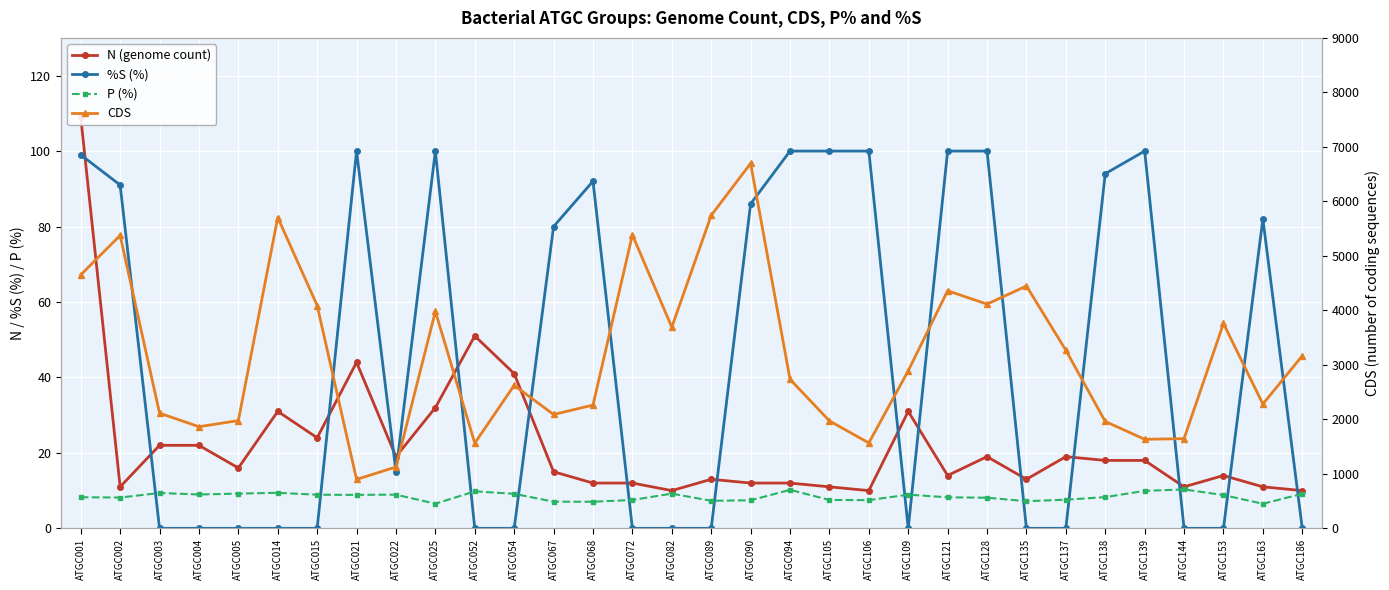

How many lines are shown in the chart?

4